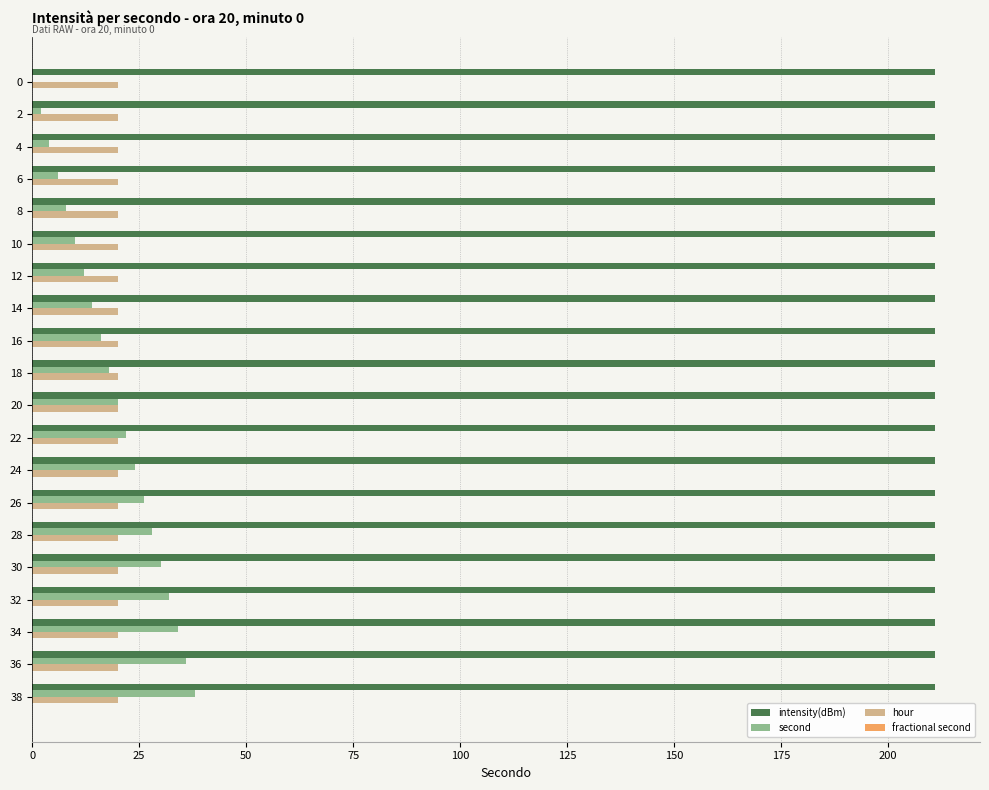

Which series has the largest total across all categories?

intensity(dBm)